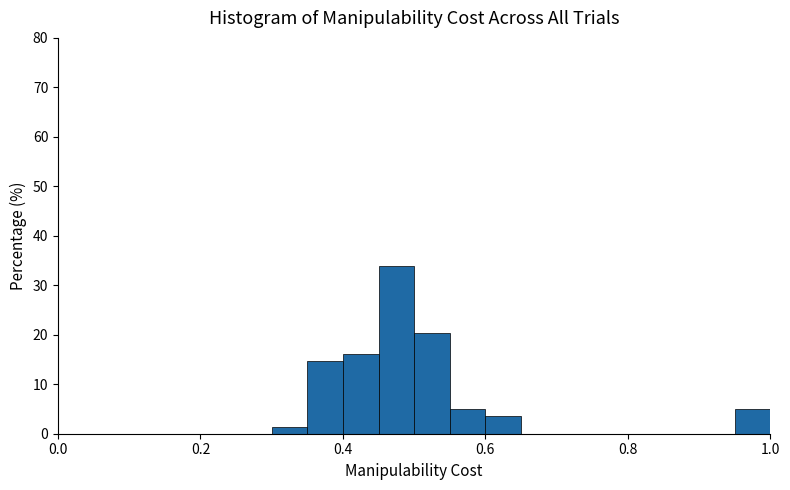

Around what value on the x-axis is the tallest bar? Give the approximate position of its centre, as read against the axis.

0.48